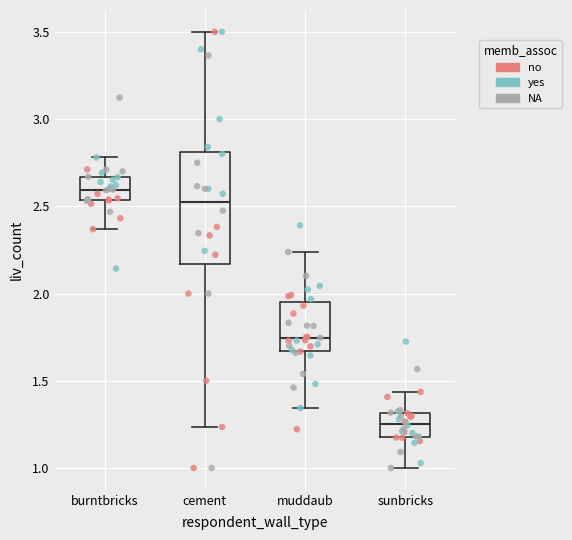

Reading left to right, read every box against the y-axis: the position of its median line, the range the box covers, and the ends of its whiskers. The values are not printed on the chart, so give them approximately, as read against the axis.

burntbricks: median 2.60, box 2.55 to 2.65, whiskers 2.35 to 2.80
cement: median 2.50, box 2.15 to 2.80, whiskers 1.25 to 3.50
muddaub: median 1.75, box 1.65 to 1.95, whiskers 1.35 to 2.25
sunbricks: median 1.25, box 1.20 to 1.30, whiskers 1.00 to 1.45